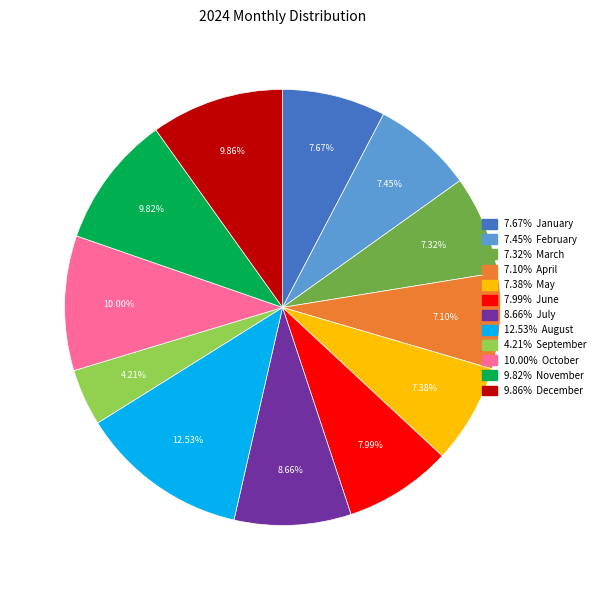

How many segments does this pie chart have?

12